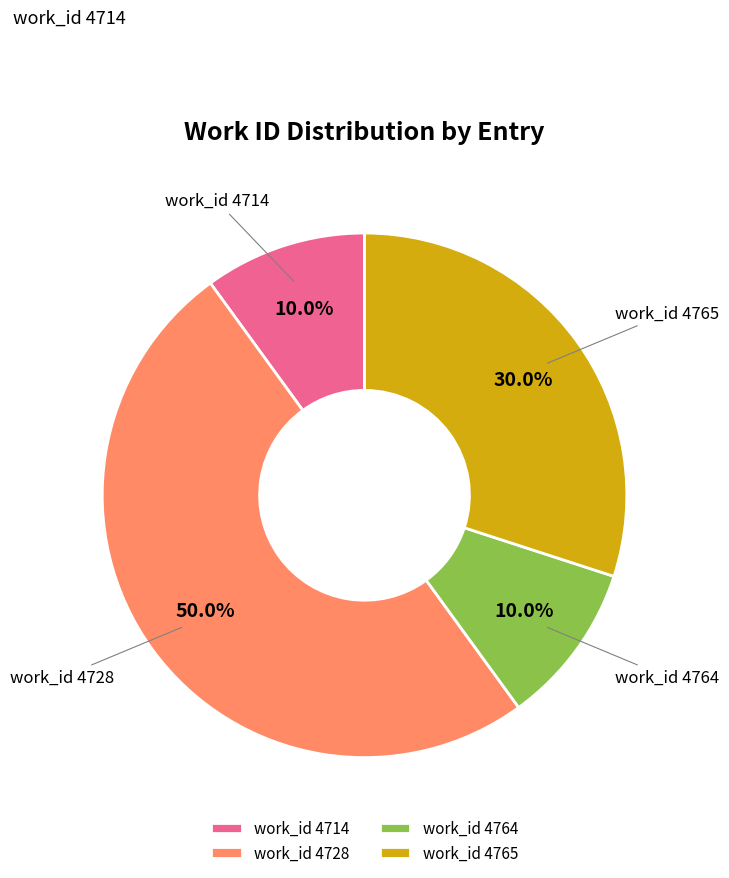

Combined, what portion of the pie is work_id 4765 and work_id 4728?

80.0%